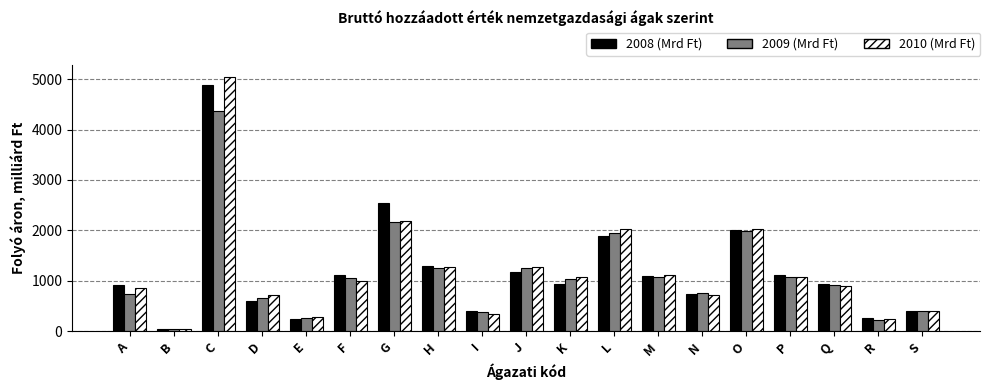

What is the difference between the 2010 (Mrd Ft) values at H and A?

427.0